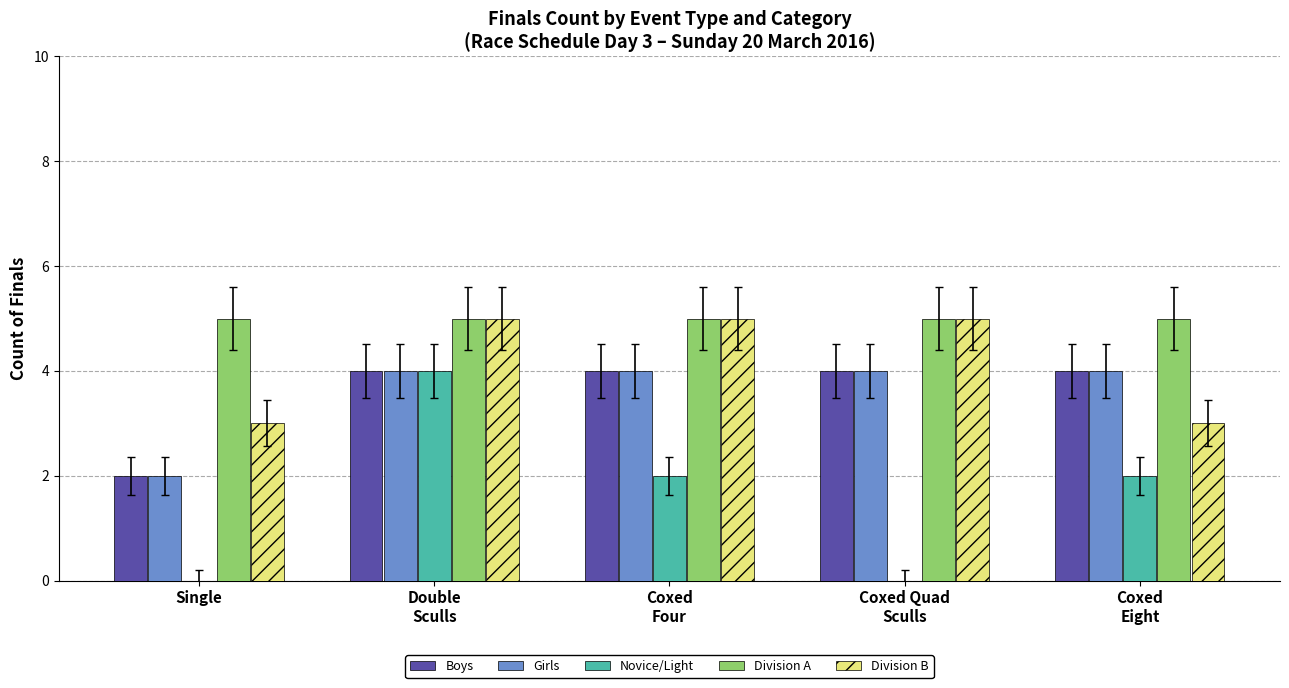

What is the greatest value displayed?

5